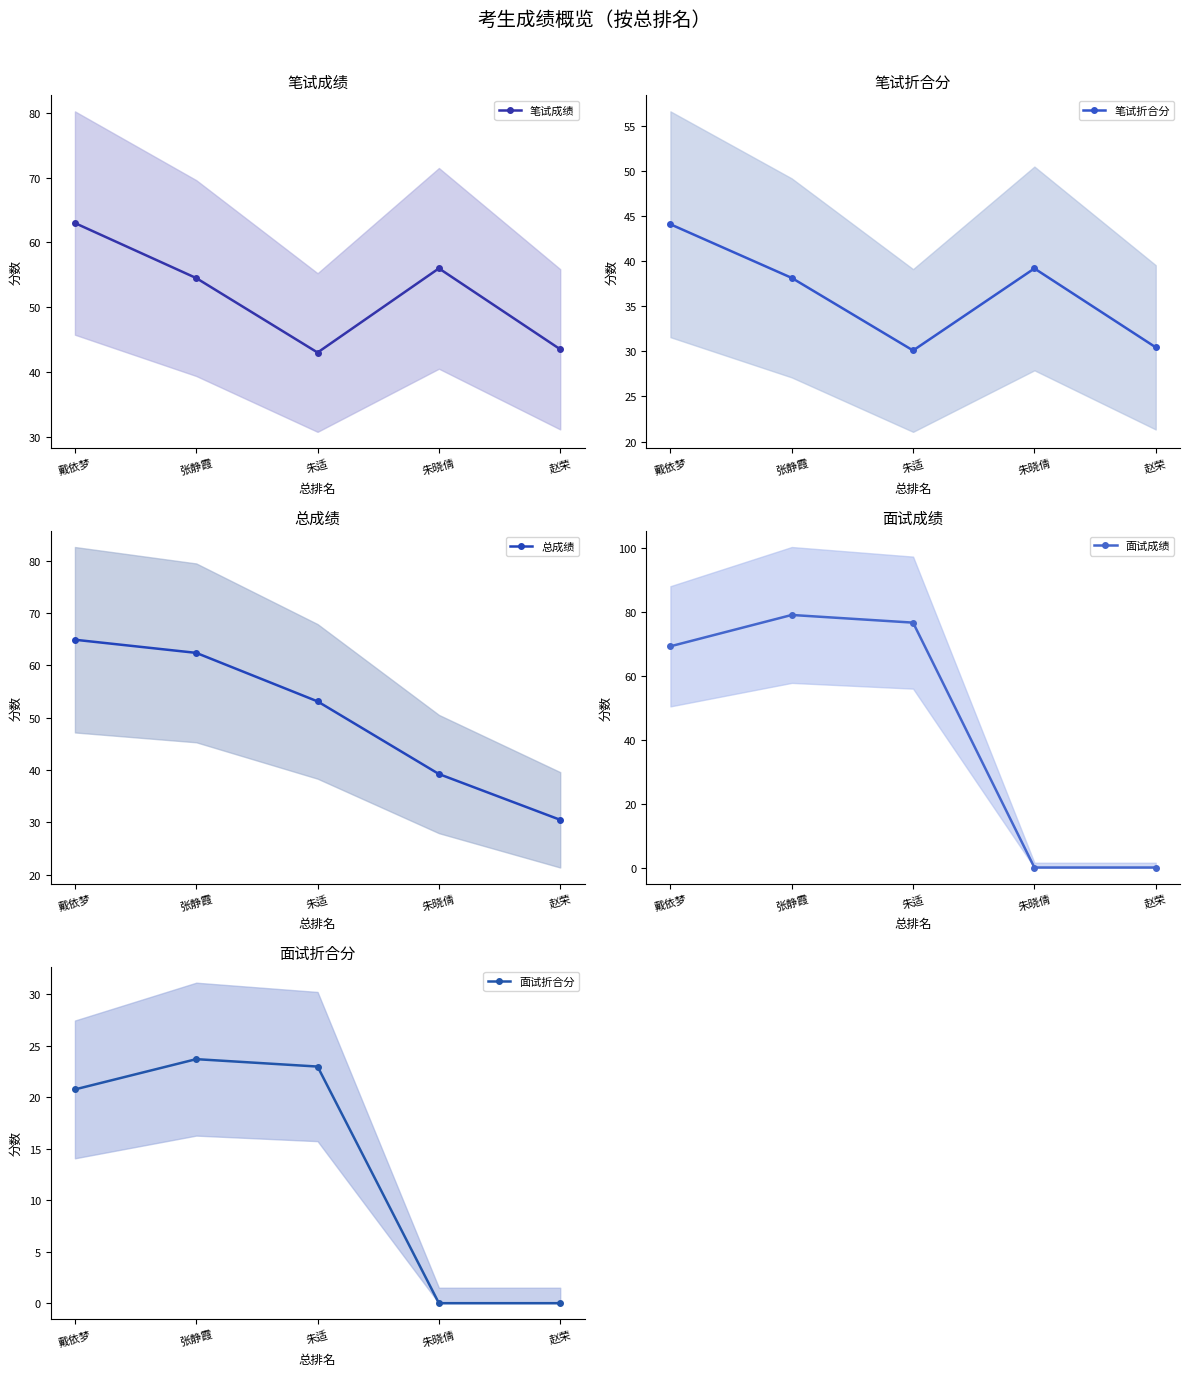

How many values in the 笔试成绩 series exceed 54?

3